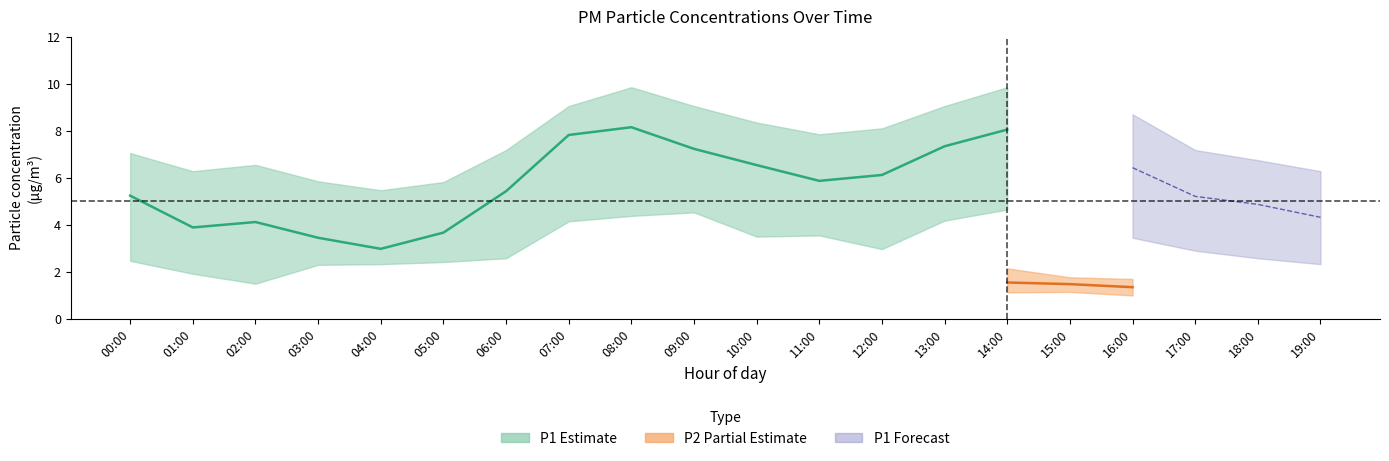

The value of P2_lower at 18:00 is 0.5. True or false?

False